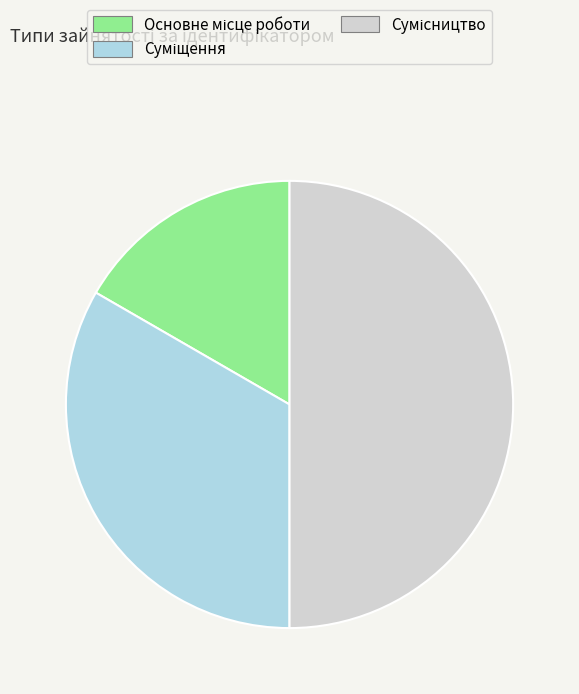

How many segments does this pie chart have?

3